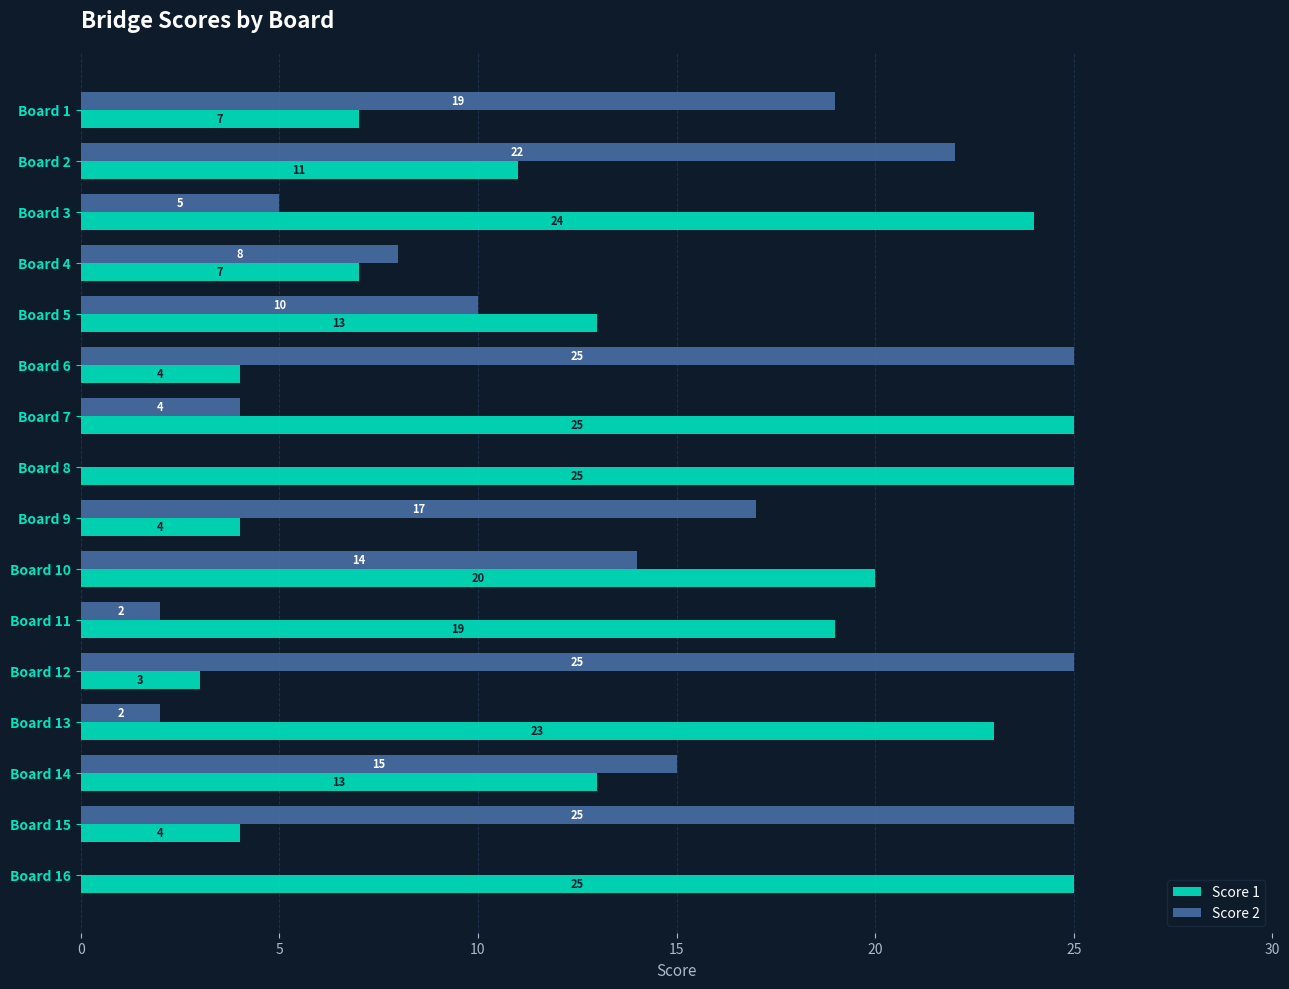

Which series changed the most between Board 3 and Board 10?

Score 2